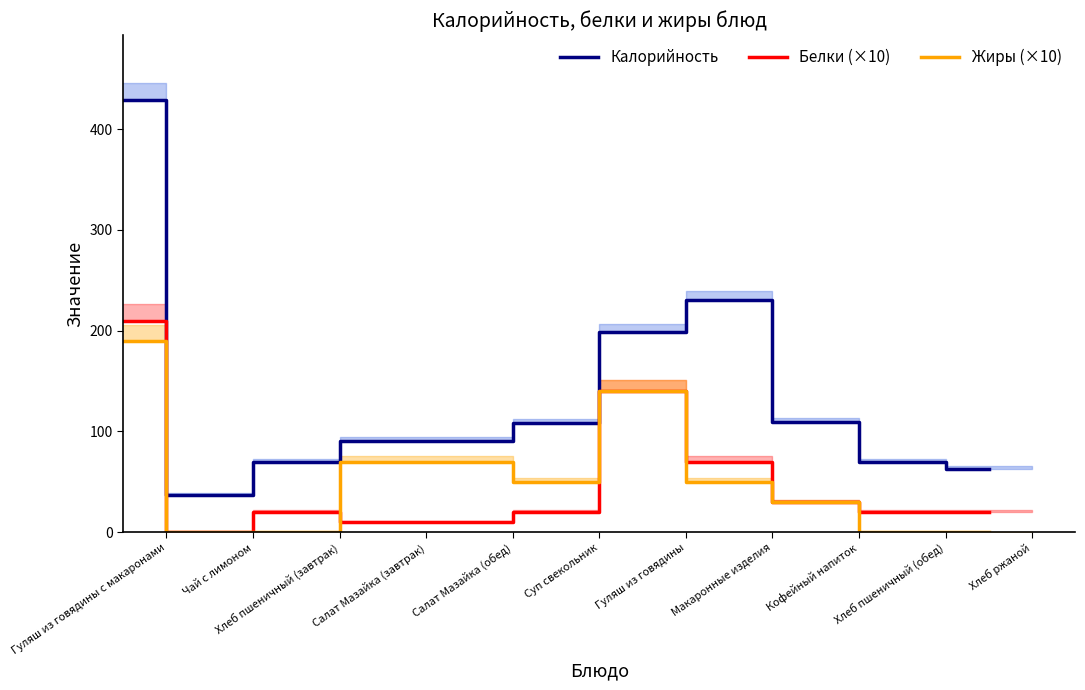

How many values in Жиры (×10) are above zero?

7